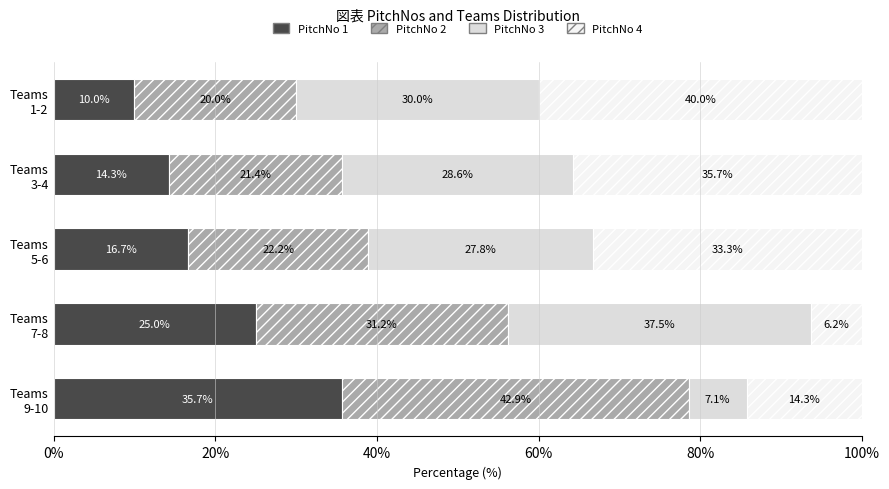

What is the maximum value for PitchNo 1?

35.7